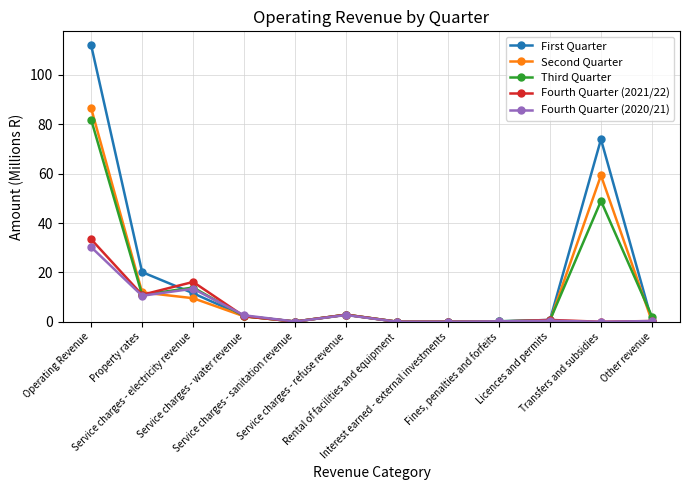

Which series ends up on top after the final intersection of Third Quarter and Fourth Quarter (2020/21)?

Third Quarter